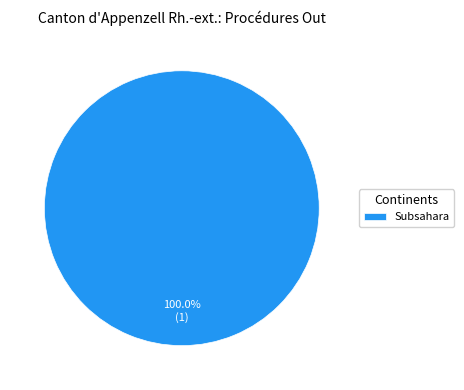

Rank the categories by value from lowest to highest.

Subsahara